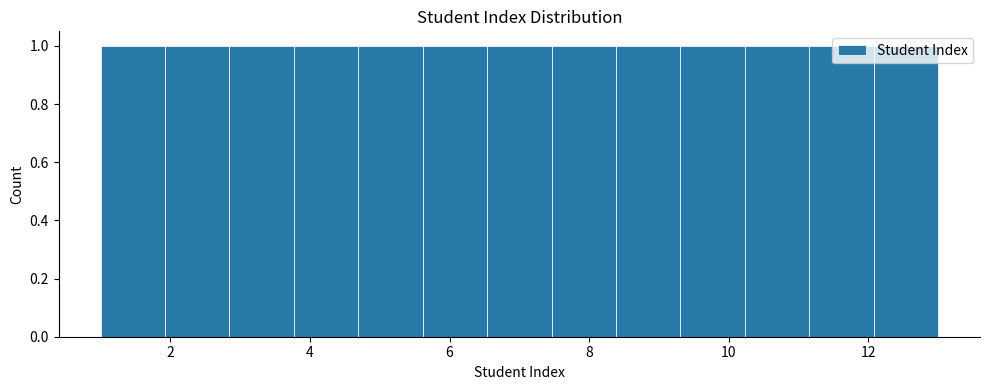

Reading left to right, transcribe this chart: for each bar, give the range it covers on the x-axis and its height. Neither the bar edges nor the heights are printed on the chart, so give them approximately, as read against the axes.

1.0 to 2.0: 1
2.0 to 2.8: 1
2.8 to 3.8: 1
3.8 to 4.6: 1
4.6 to 5.6: 1
5.6 to 6.6: 1
6.6 to 7.4: 1
7.4 to 8.4: 1
8.4 to 9.4: 1
9.4 to 10.2: 1
10.2 to 11.2: 1
11.2 to 12.0: 1
12.0 to 13.0: 1